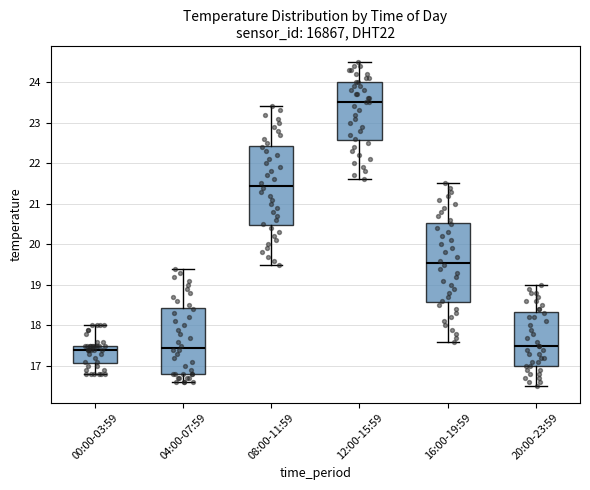

Where is the lower edge of the box for 20:00-23:59 on the y-axis? The values are not printed on the chart, so give them approximately, as read against the axis.

17.0